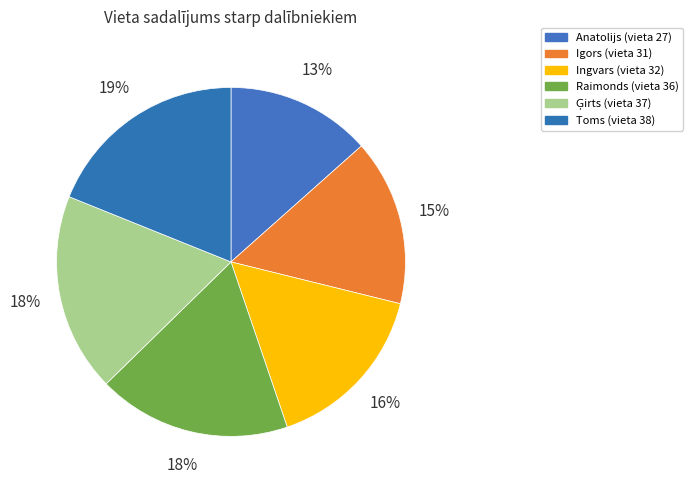

Approximately how many times larger is the value at Ingvars compared to Anatolijs?

1.2